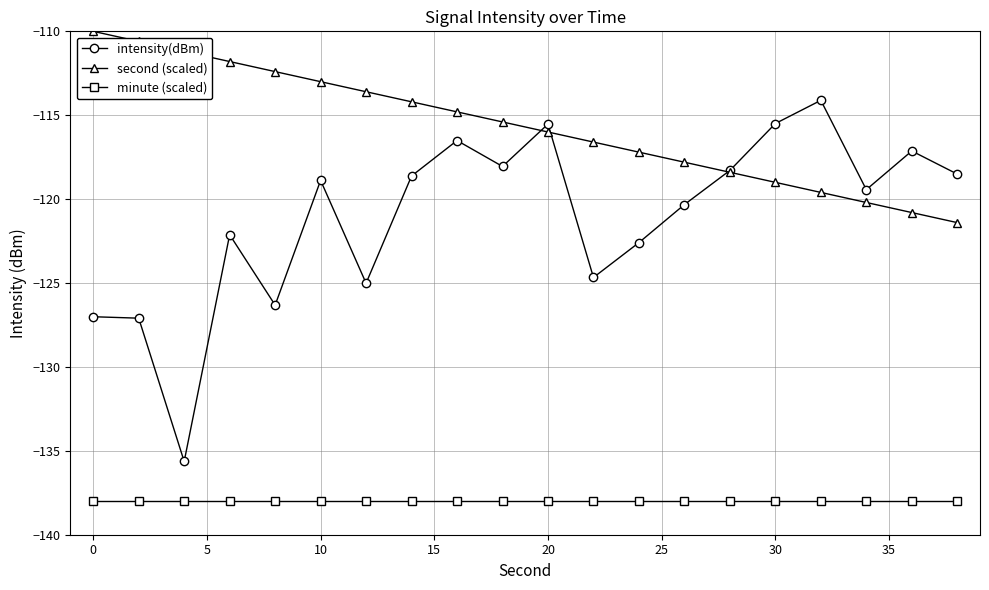

How many interior local valleys does the intensity(dBm) series have?

6